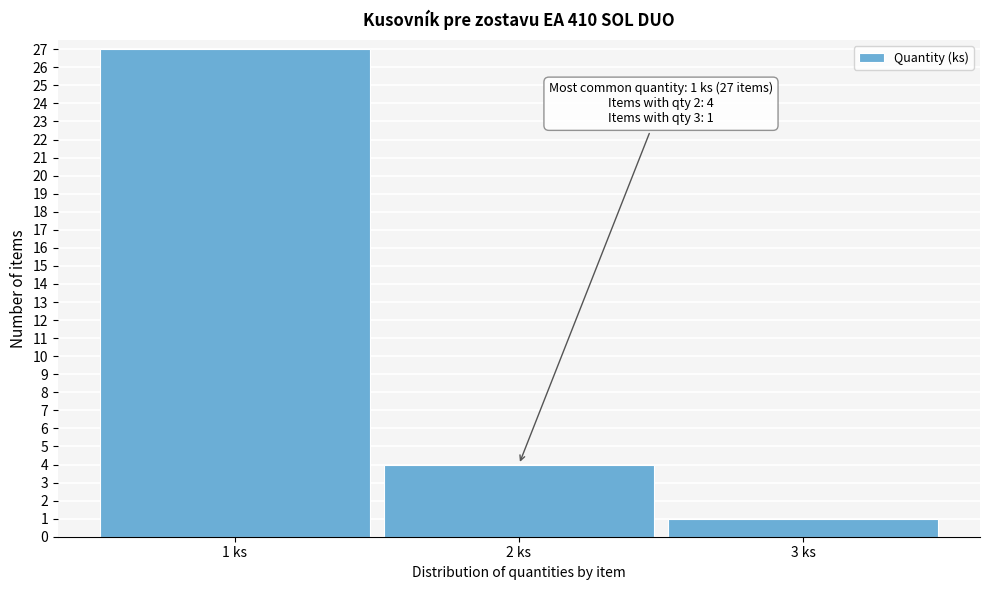

Which range on the x-axis has the tallest bar?

0.5 to 1.5